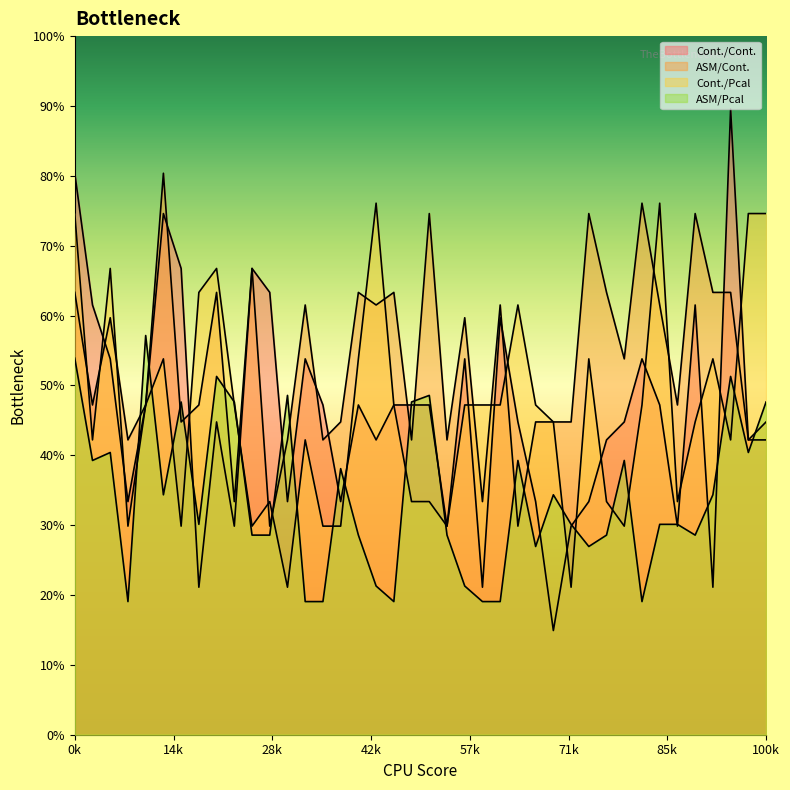

Which series changed the most between 2 and 15?

ASM/Pcal